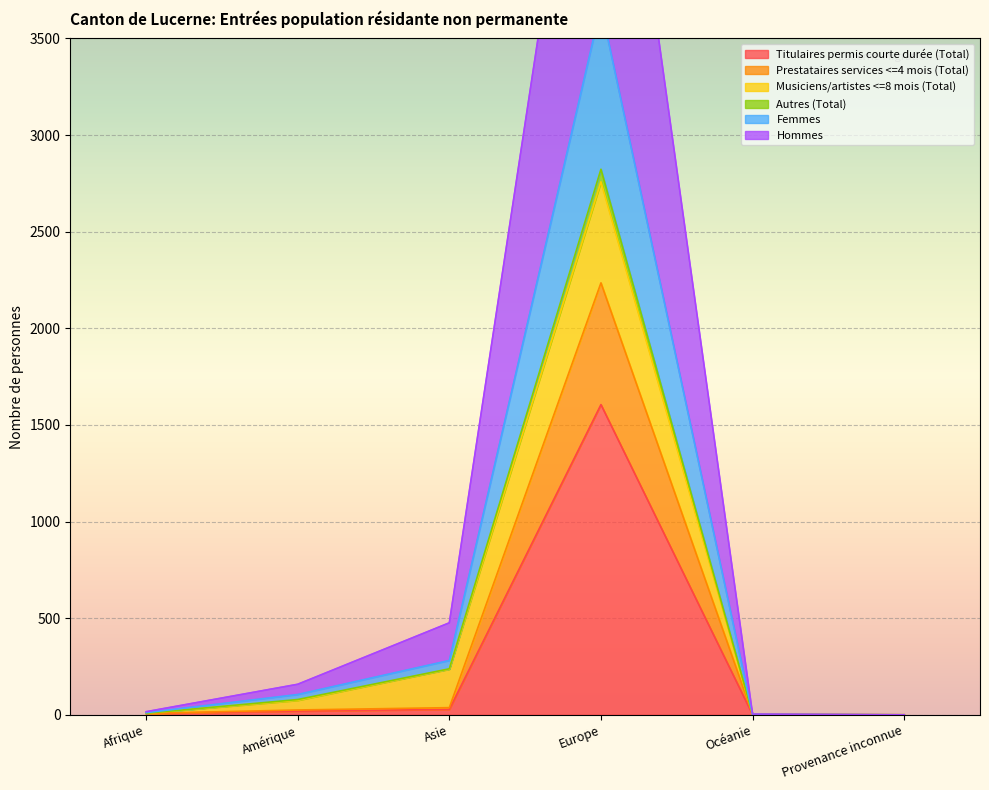

The value of Titulaires permis courte durée (Total) at Europe is 1605. True or false?

True